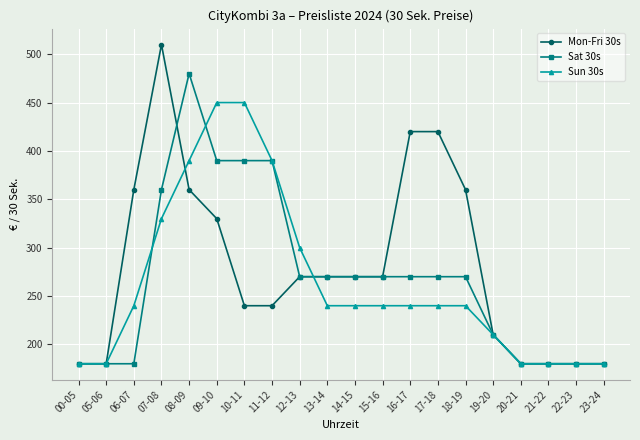

At which label does Mon-Fri 30s first exceed 270?

06-07